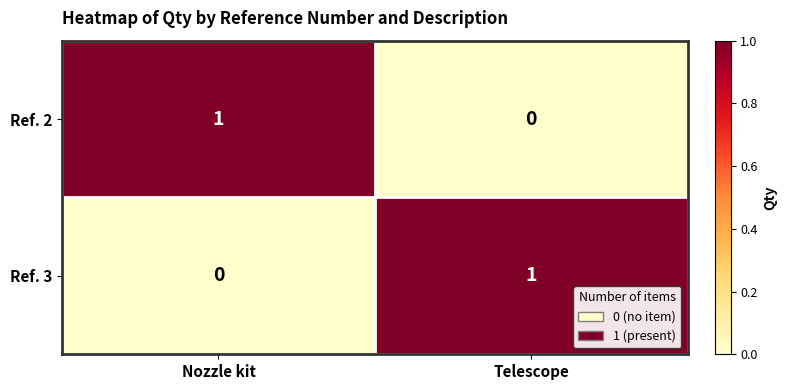

Reading right to left, what are all the values shown in this chart?

Ref. 2: Telescope=0	Nozzle kit=1
Ref. 3: Telescope=1	Nozzle kit=0